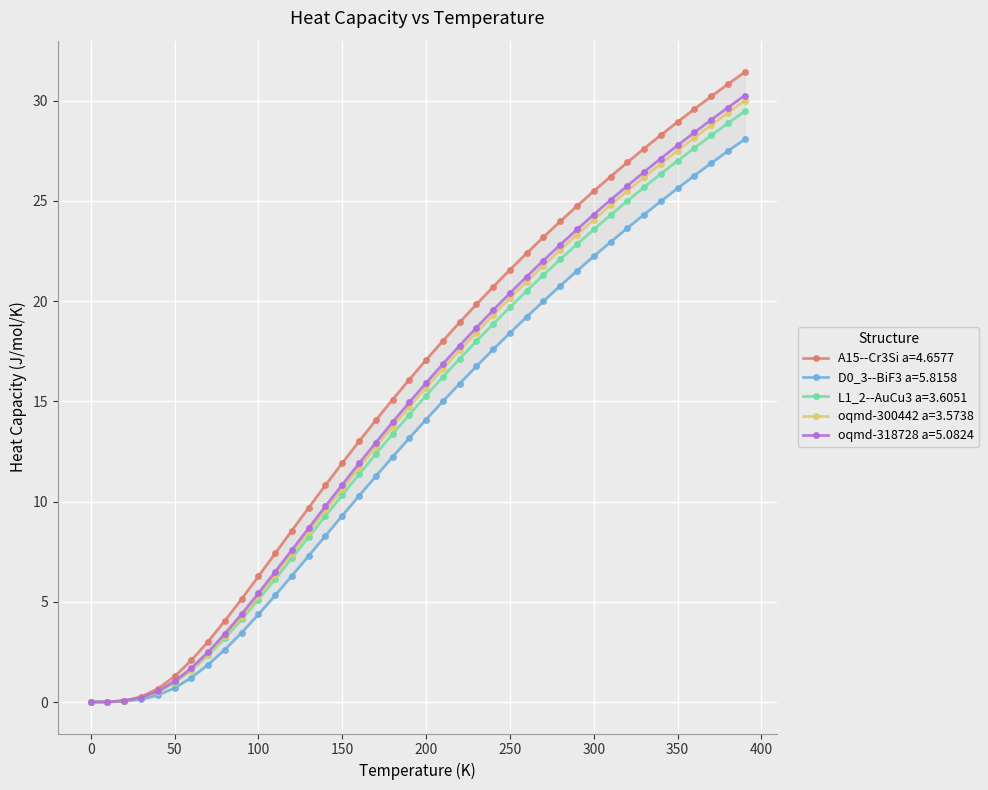

How many values in the A15--Cr3Si a=4.6577 series are below 17?

20